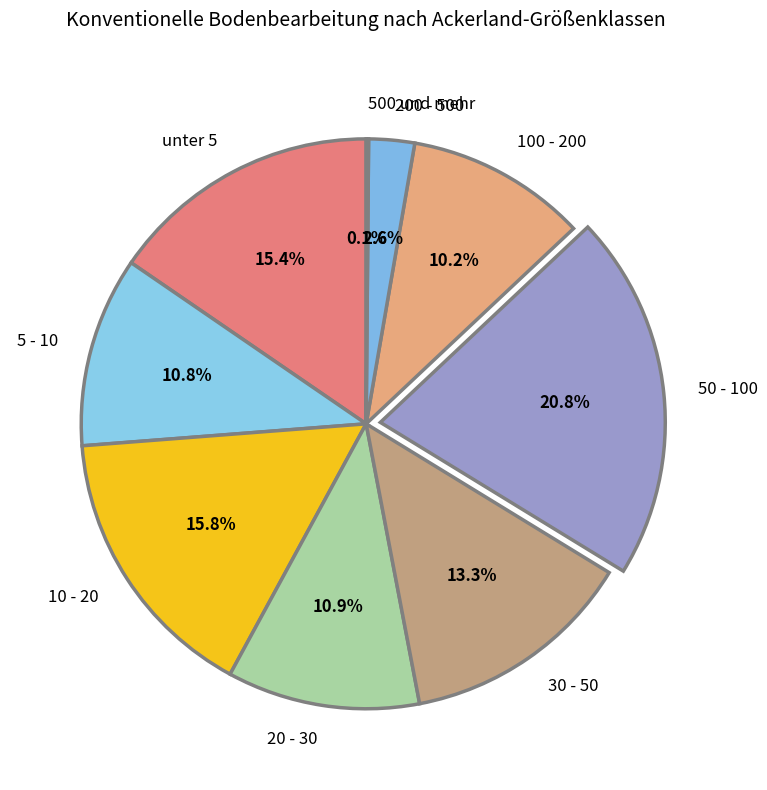

What percentage is the unter 5 slice, to the nearest percent?

15%